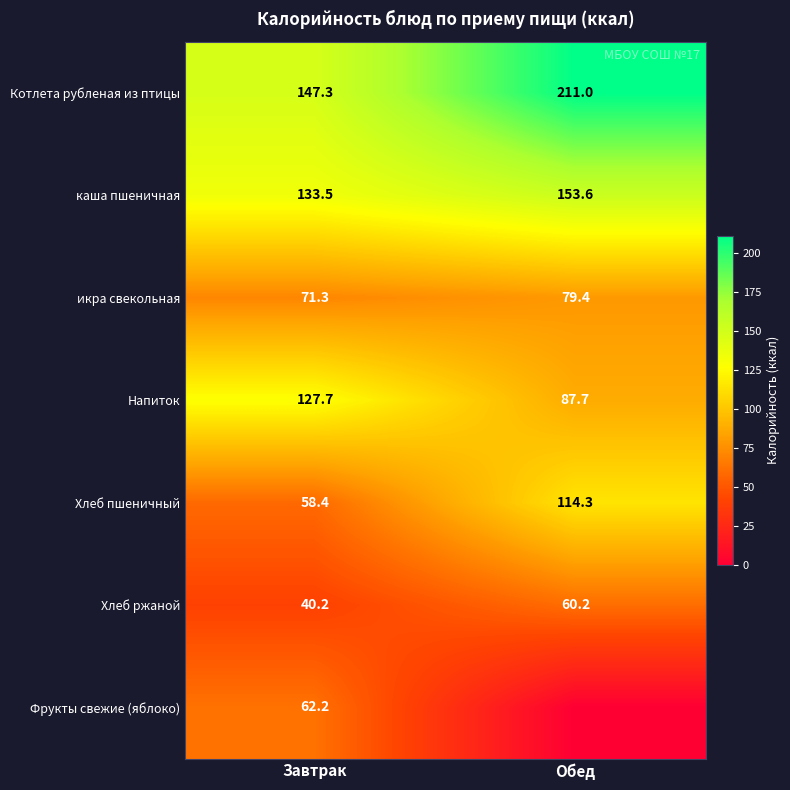

At how many categories does at least one series exceed 191?

1